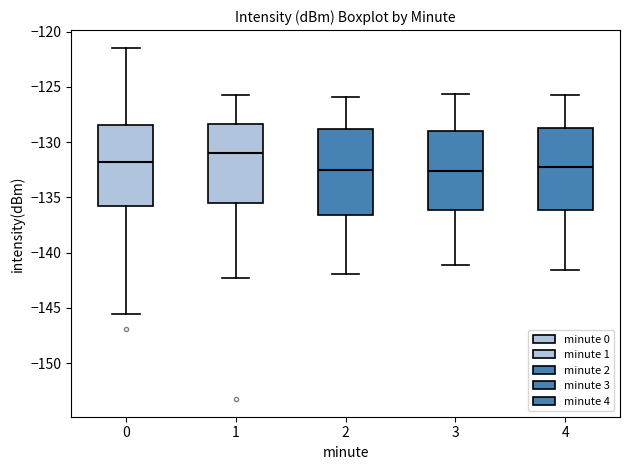

Reading left to right, transcribe this box plot: for each box, give where its median line is, the range the box spans, and where its two whiskers end, as read against the y-axis. The values are not printed on the chart, so give them approximately, as read against the axis.

0: median -132.0, box -135.5 to -128.5, whiskers -145.5 to -121.5
1: median -131.0, box -135.5 to -128.5, whiskers -142.5 to -125.5
2: median -132.5, box -136.5 to -129.0, whiskers -142.0 to -126.0
3: median -132.5, box -136.0 to -129.0, whiskers -141.0 to -125.5
4: median -132.0, box -136.0 to -128.5, whiskers -141.5 to -125.5